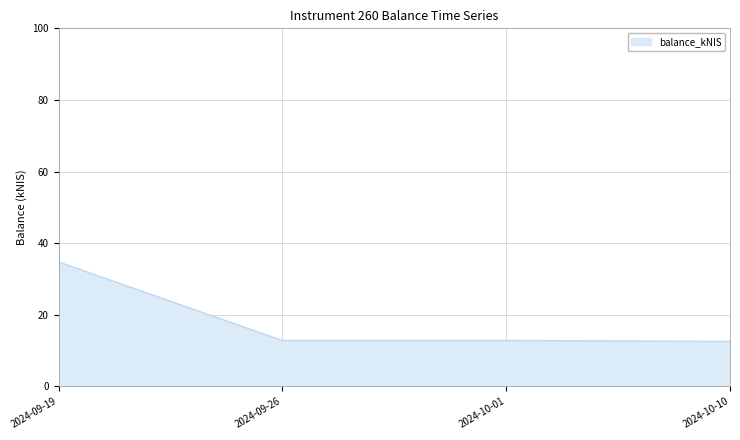

At which category does the data reach its first local peak?

2024-10-01